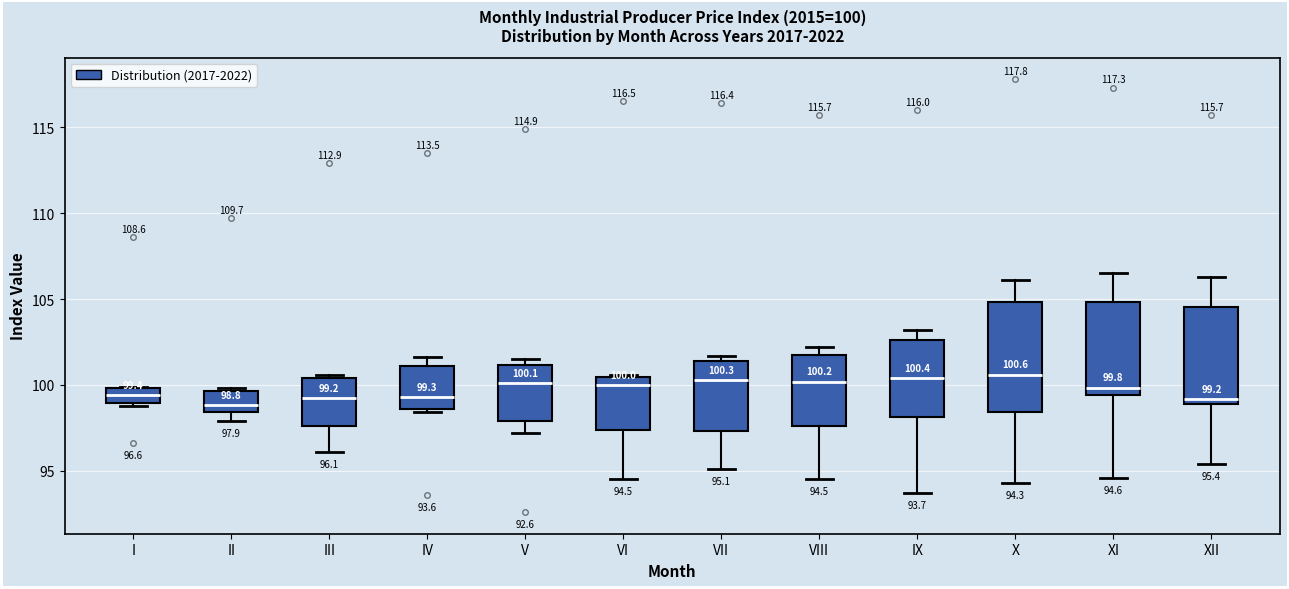

Comparing the boxes themselves (not the whiskers), which one is the tallest?

X